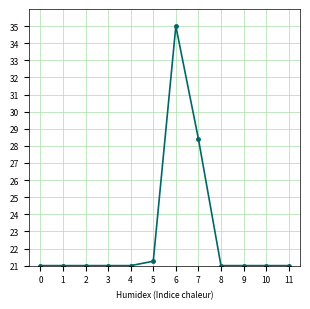

Is it true that the value at 3 is 27.9?

False